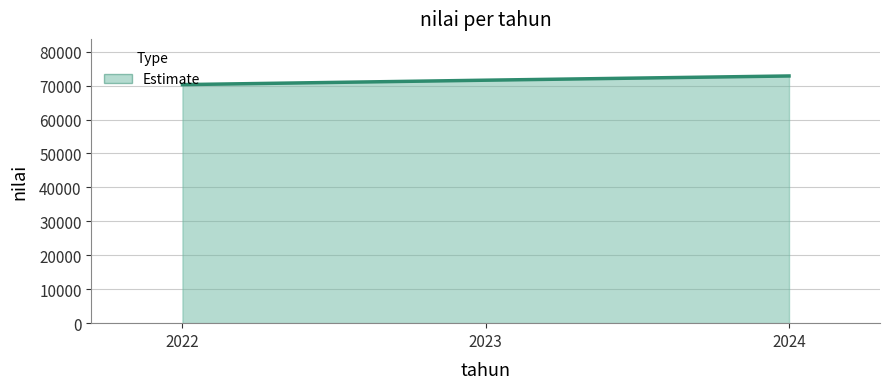

How many values are between 70290 and 72839?

3